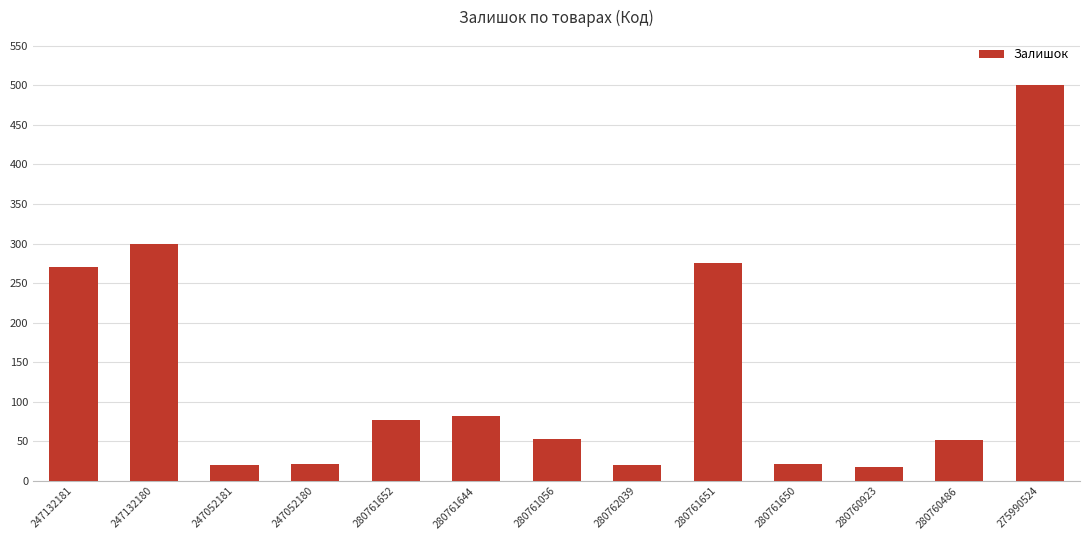

What is the difference between the second highest and second lowest values?

280